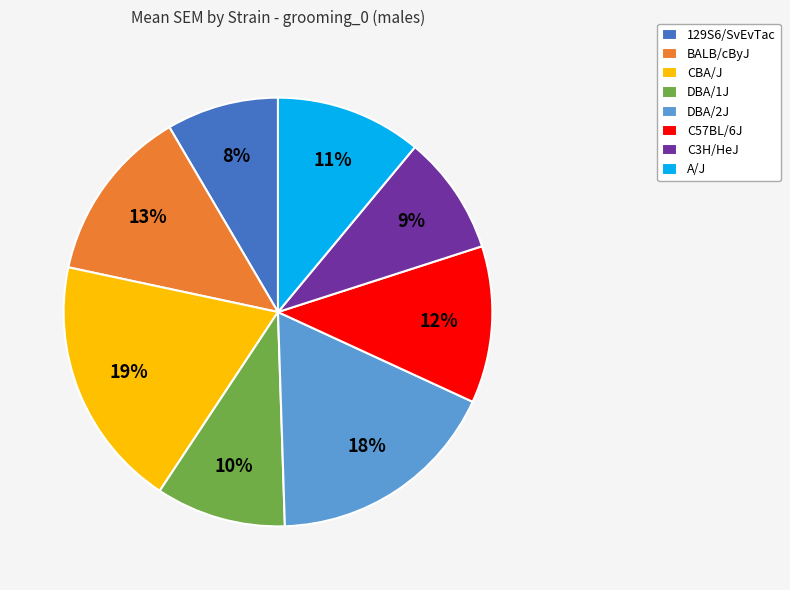

True or false: CBA/J accounts for 19% of the total.

True